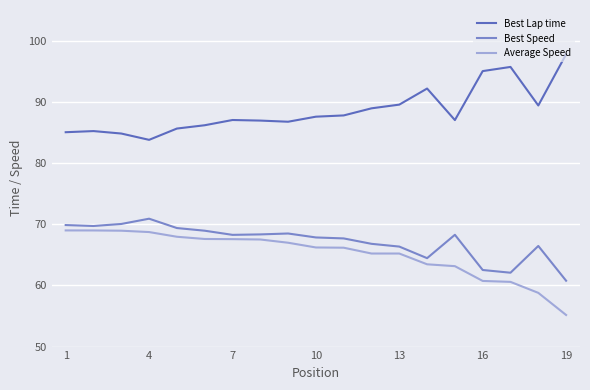

What is the maximum value shown in the chart?

97.8